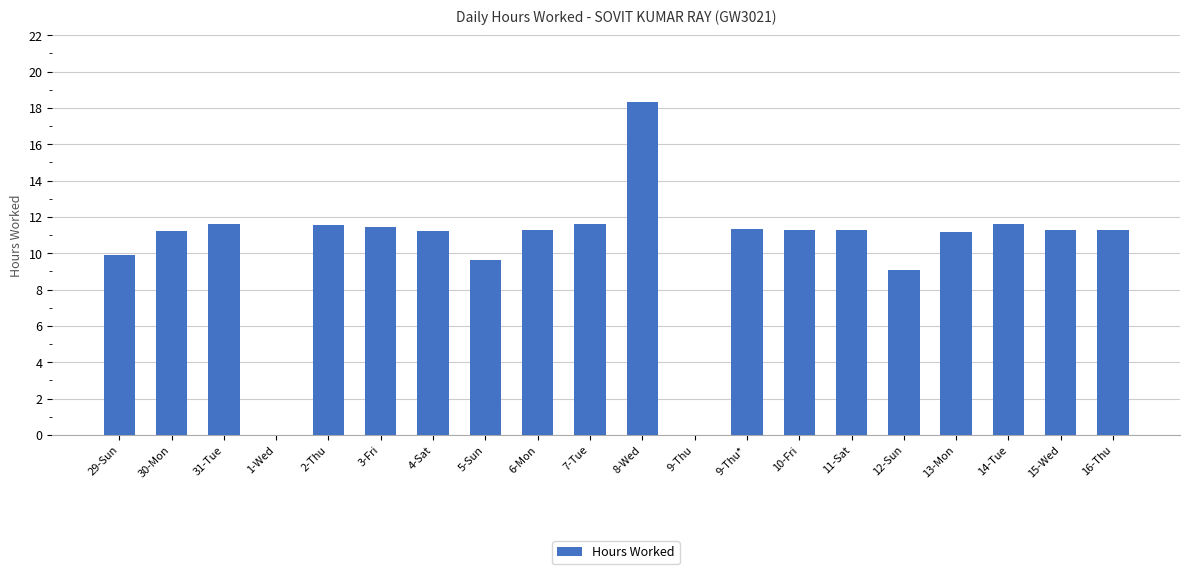

What is the approximate value at 8-Wed?

18.3